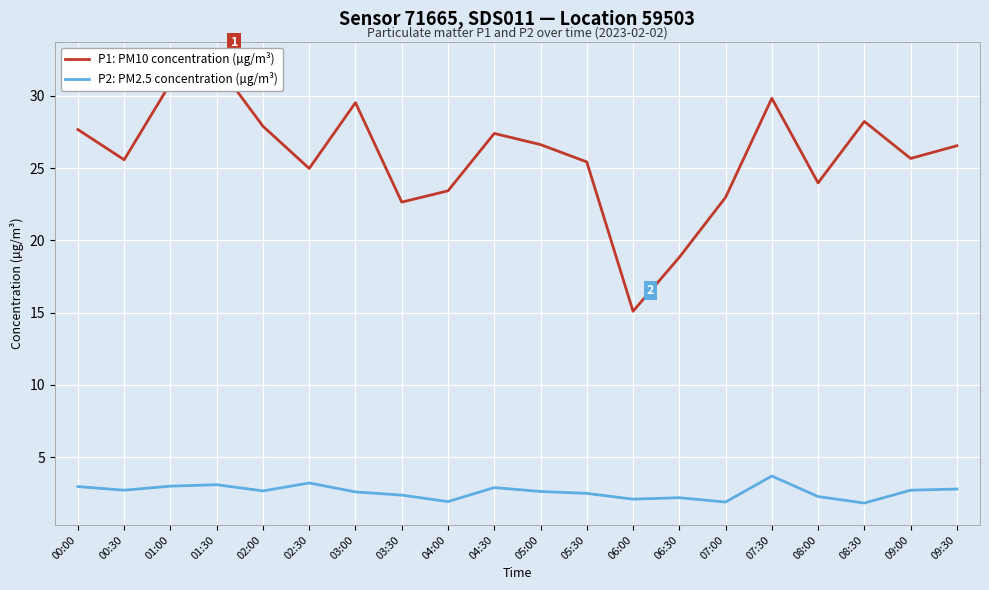

Which series has the largest range (max minus min)?

P1: PM10 concentration (µg/m³)